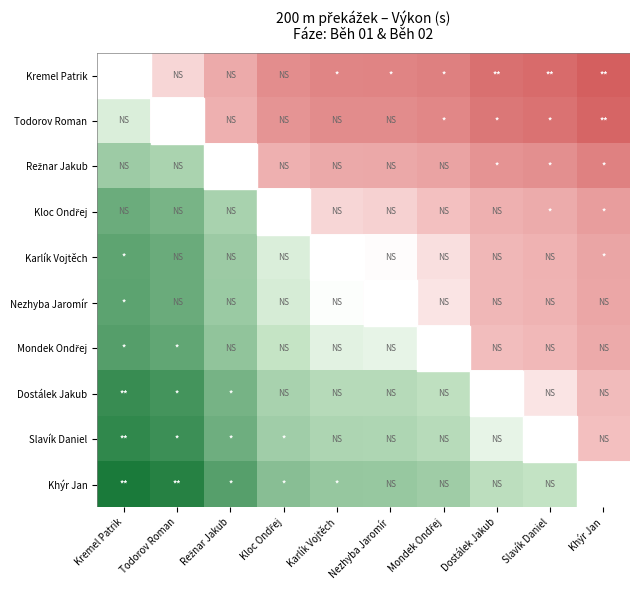

At which category is the sum across all series the highest?

Khýr Jan